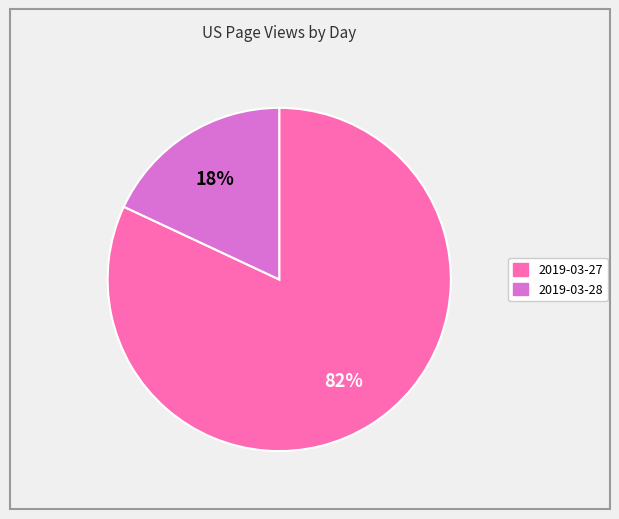

How many segments does this pie chart have?

2